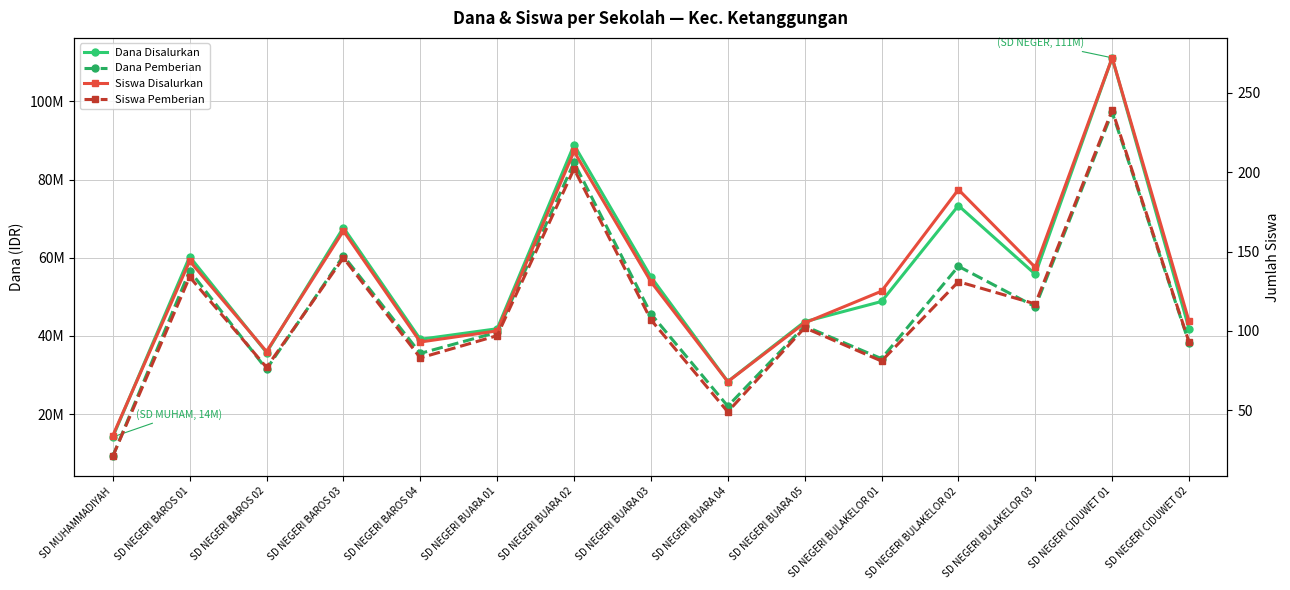

What are all the series names shown in the legend?

Dana Disalurkan, Dana Pemberian, Siswa Disalurkan, Siswa Pemberian